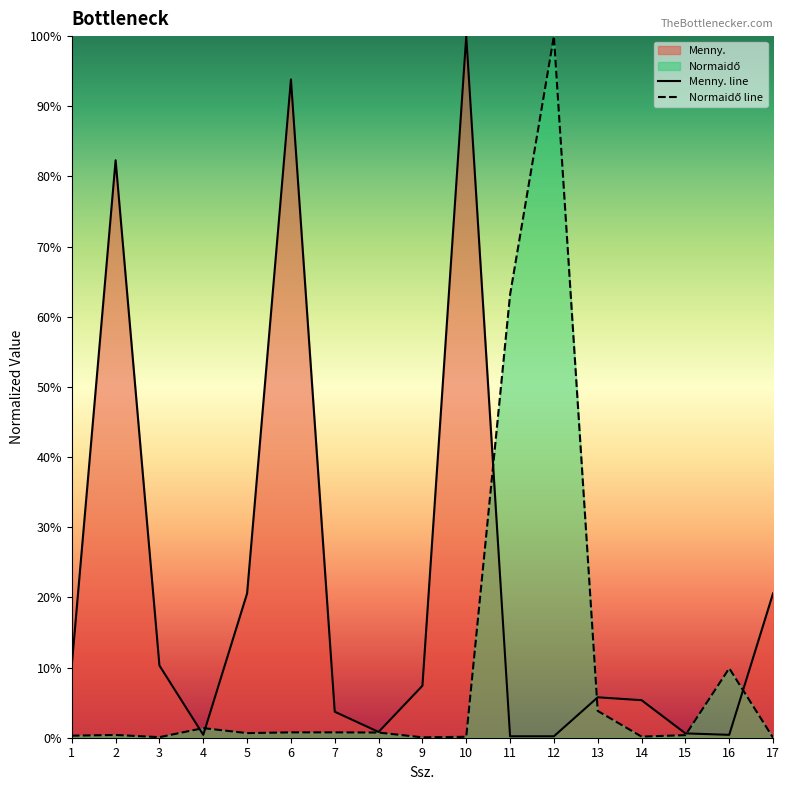

Count the number of categories in the chart.

17